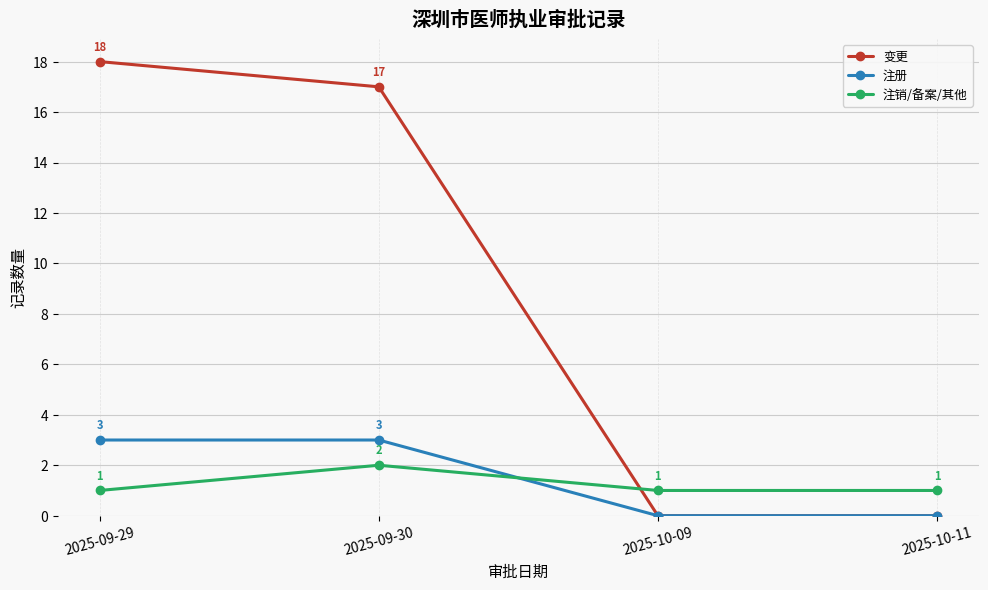

List the series in order of their peak value, highest first.

变更, 注册, 注销/备案/其他